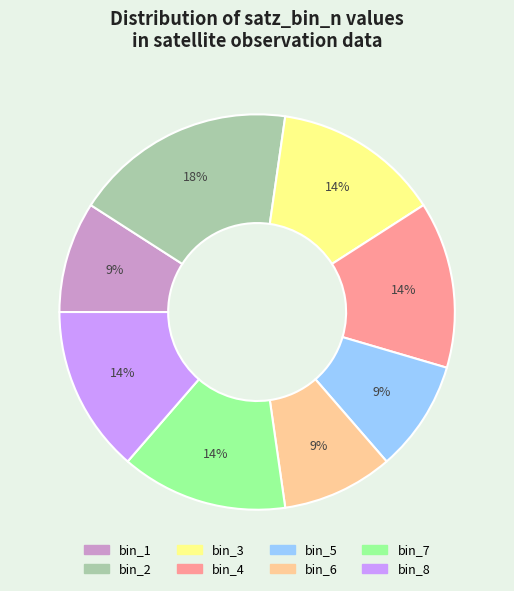

How many slices are in this pie chart?

8